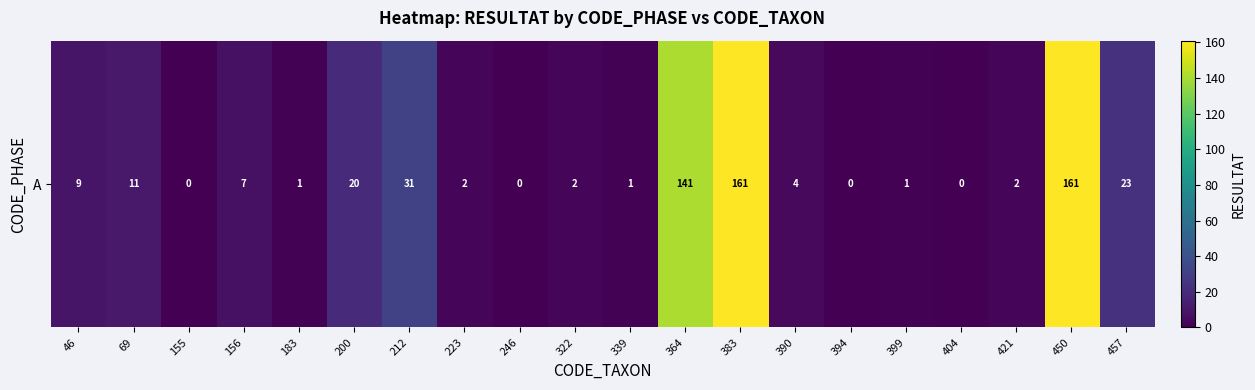

List the labels in order of value, smallest first.

155, 246, 394, 404, 183, 339, 399, 223, 322, 421, 390, 156, 46, 69, 200, 457, 212, 364, 383, 450